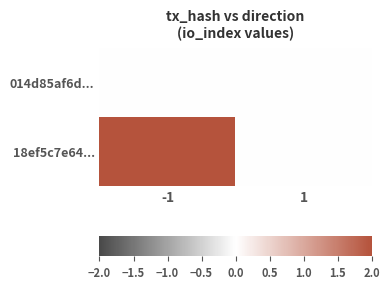

At which category does the chart reach its peak across all series?

-1